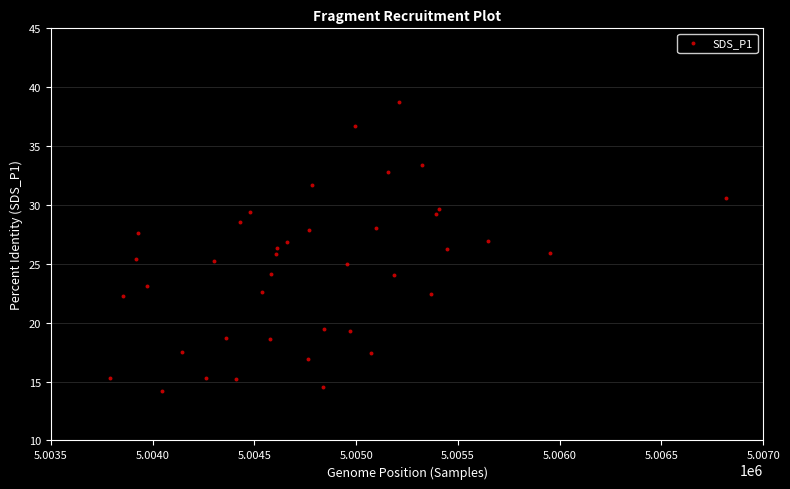

What is the range of Y values (max minus min)?

24.5